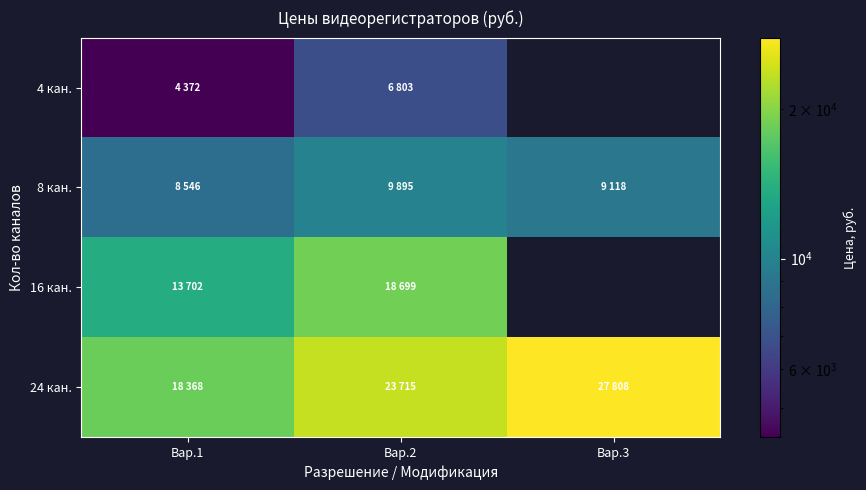

True or false: 16 кан. has a value of 5538.1 at Вар.1.

False